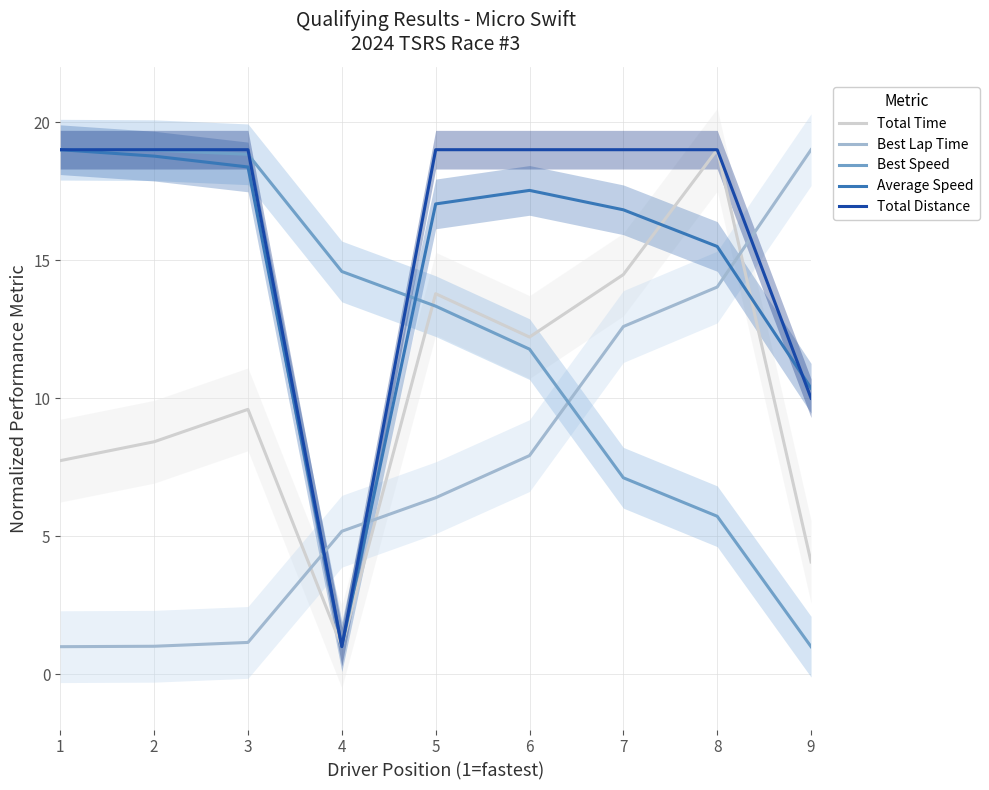

Count the number of categories in the chart.

9